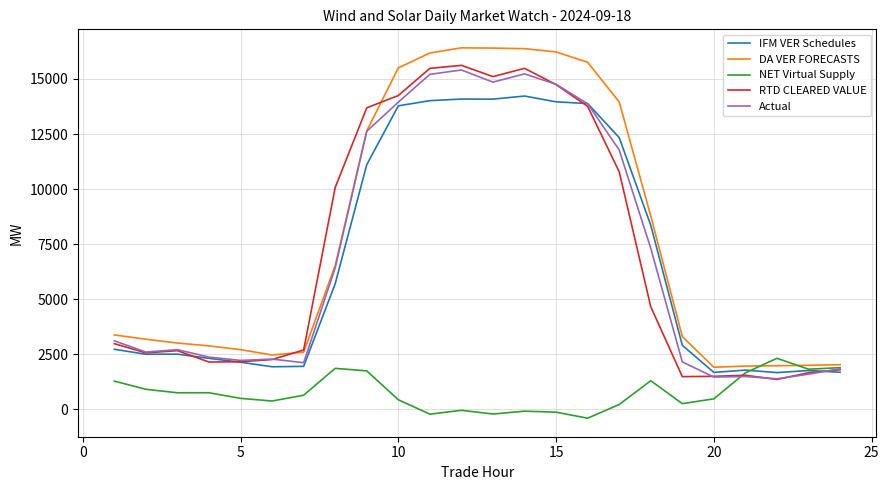

Which series has the largest range (max minus min)?

DA VER FORECASTS